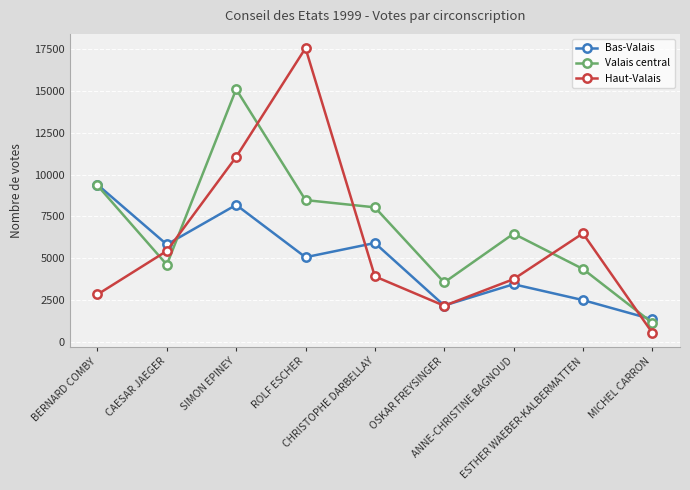

The Valais central series shows 6461 at ANNE-CHRISTINE BAGNOUD. True or false?

True